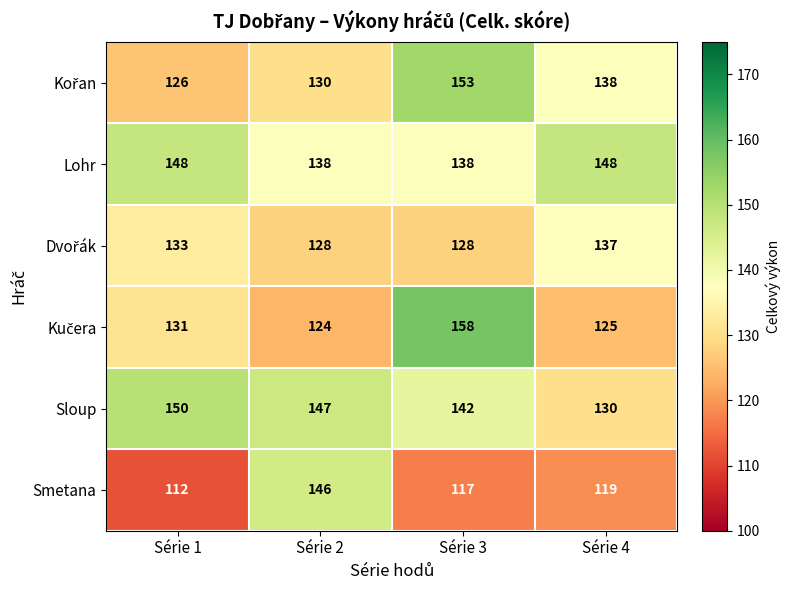

The Lohr series shows 148 at Série 1. True or false?

True